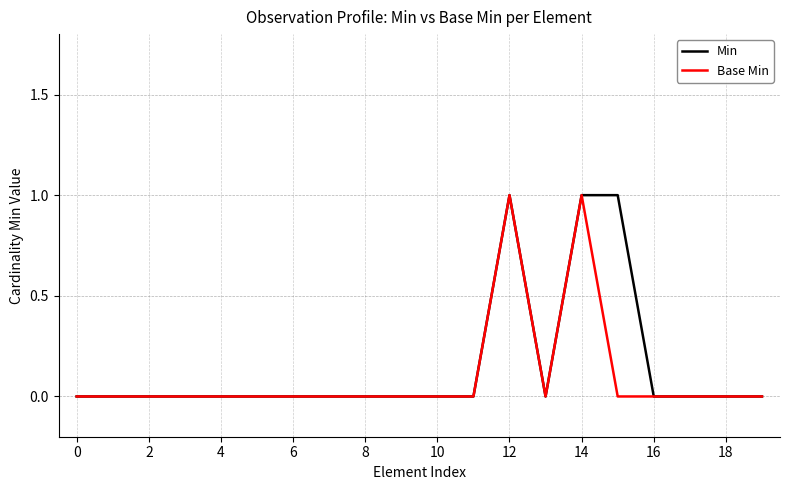

What is the sum of all Min values?

3